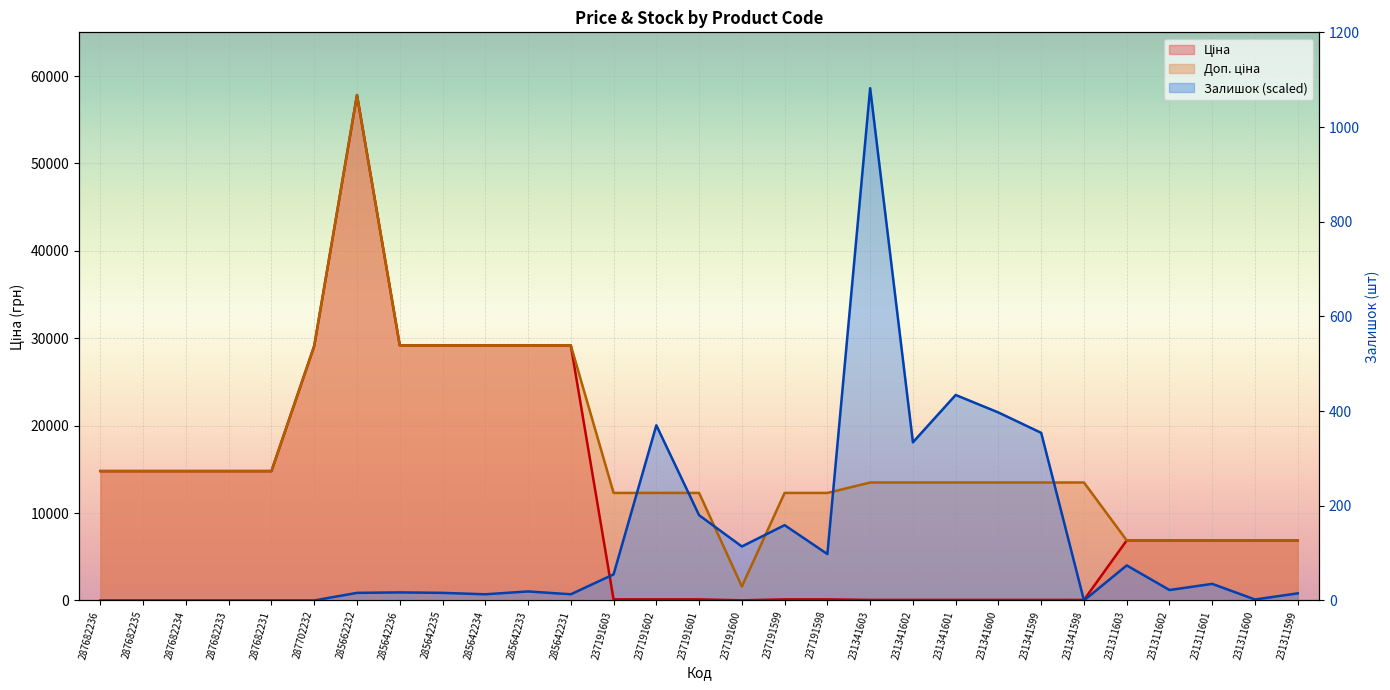

What is the highest value of the Доп. ціна series?

57826.2